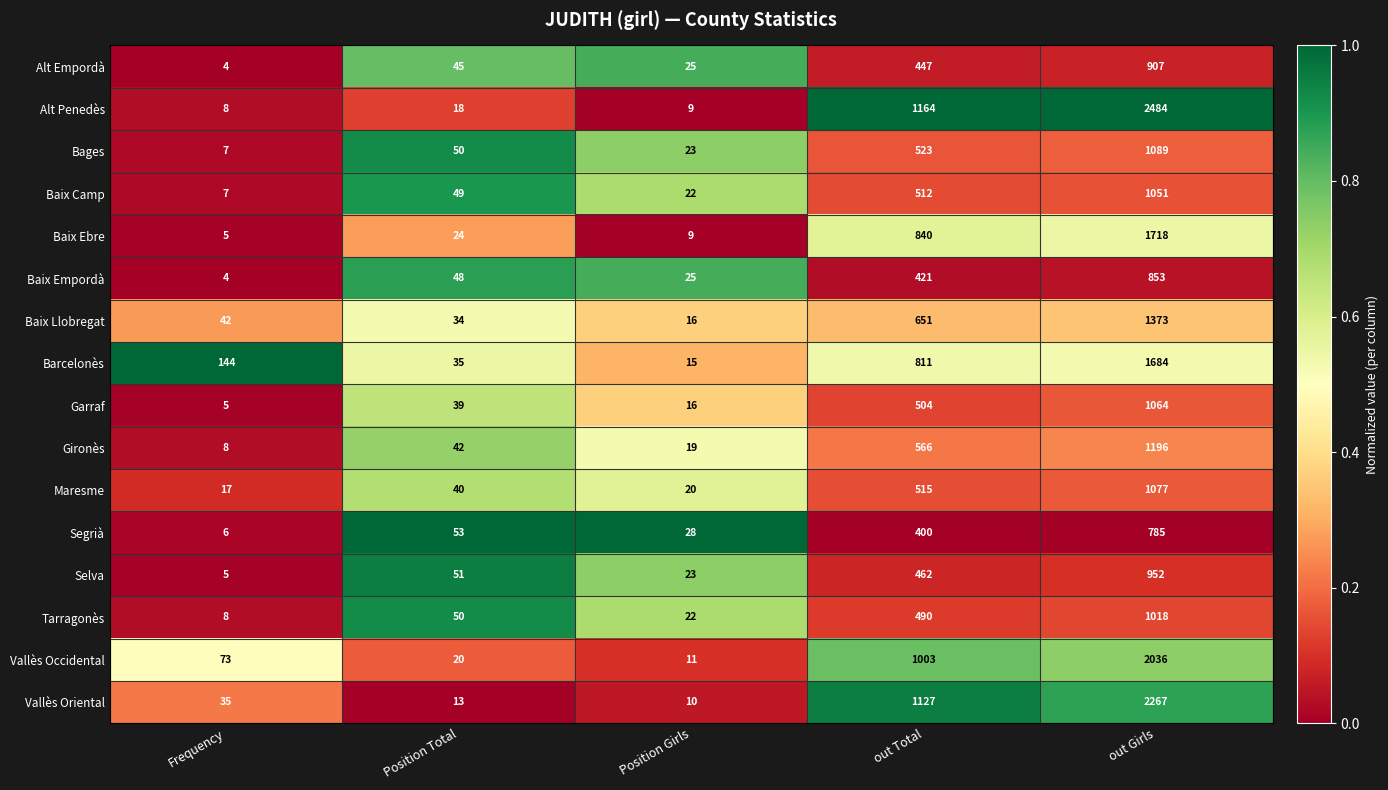

What is the average value of the Baix Empordà series?

270